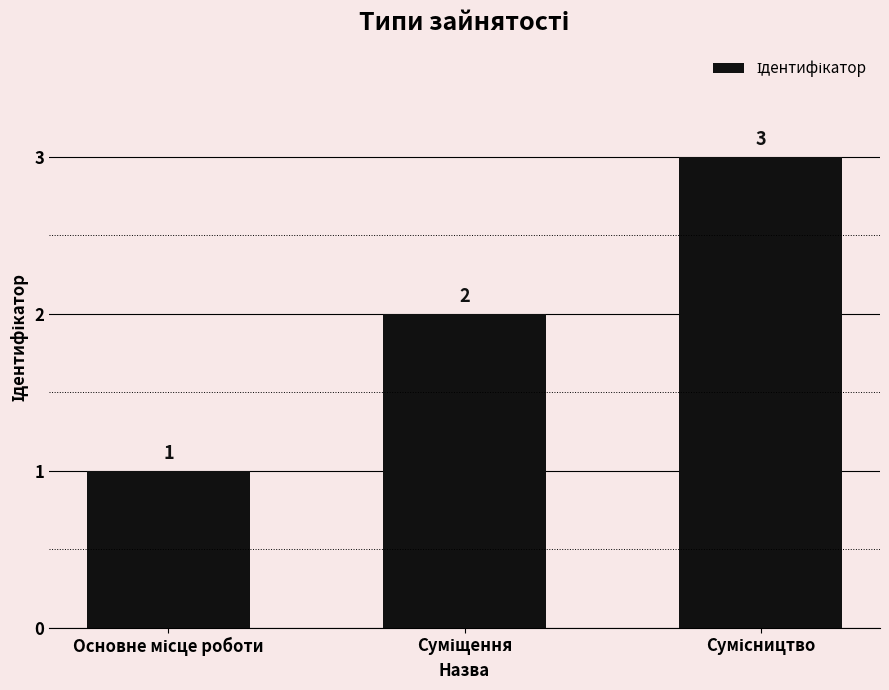

What is the maximum value shown in the chart?

3